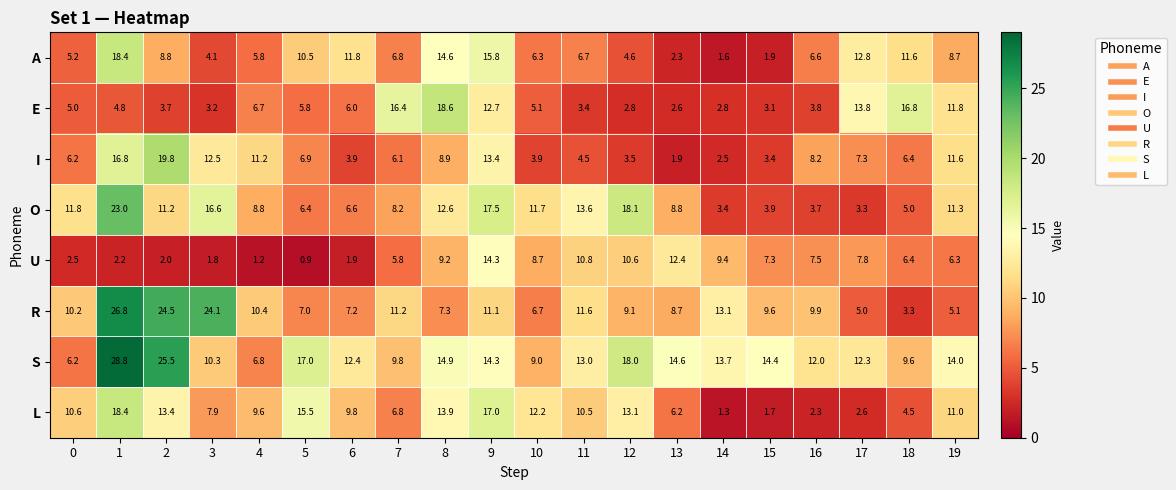

What is the spread (max minus min) of values at 16?

9.7